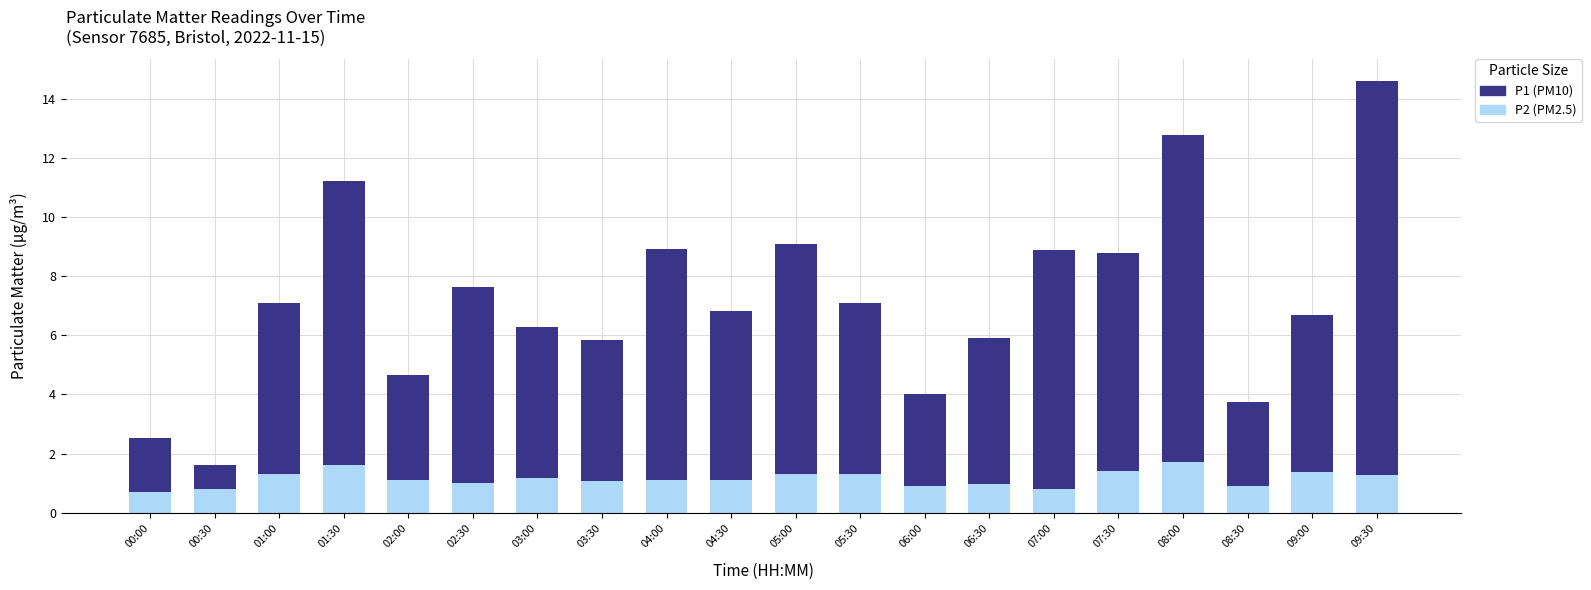

At which category is the sum across all series the highest?

09:30